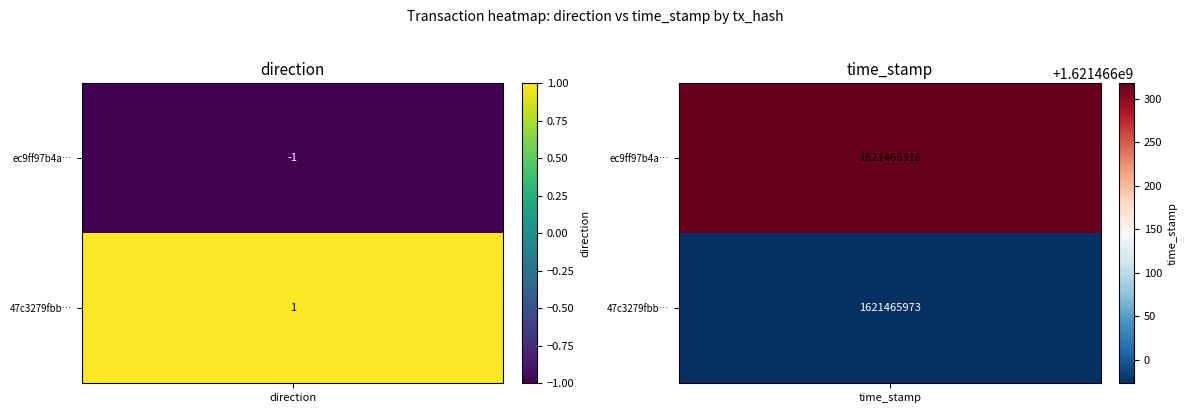

Count the number of categories in the chart.

2